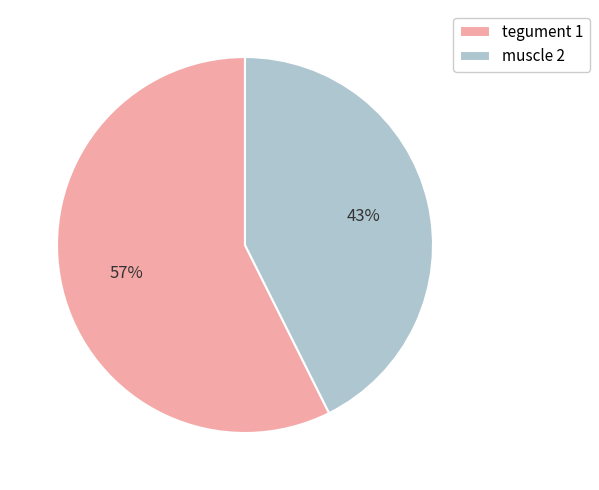

To the nearest percent, what portion does tegument 1 represent?

57%